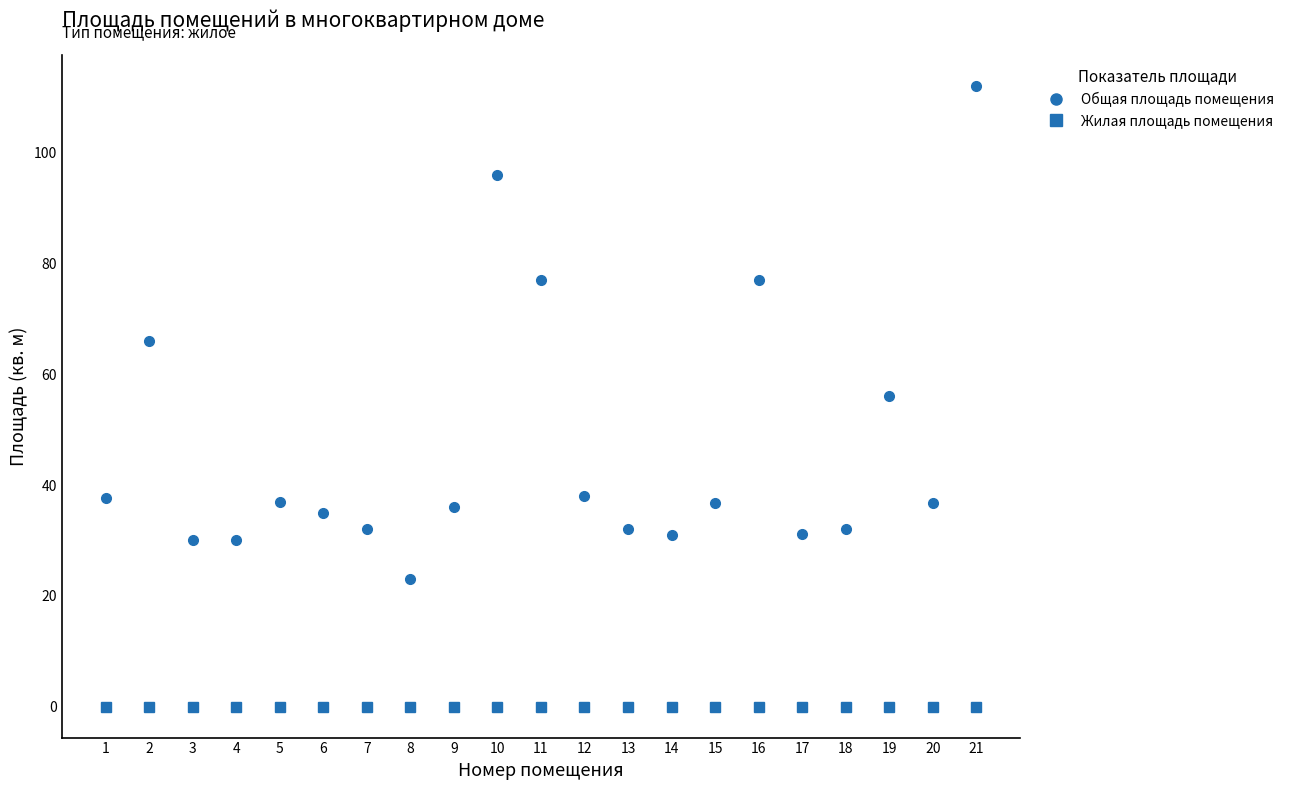

True or false: Жилая площадь помещения and Общая площадь помещения intersect in this chart.

False